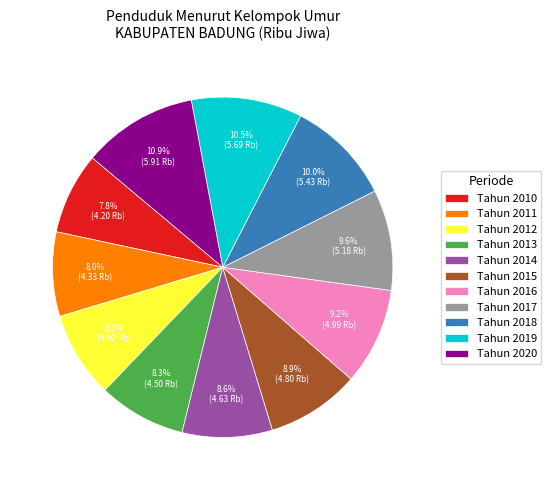

Does Tahun 2014 account for over 50% of the chart?

No